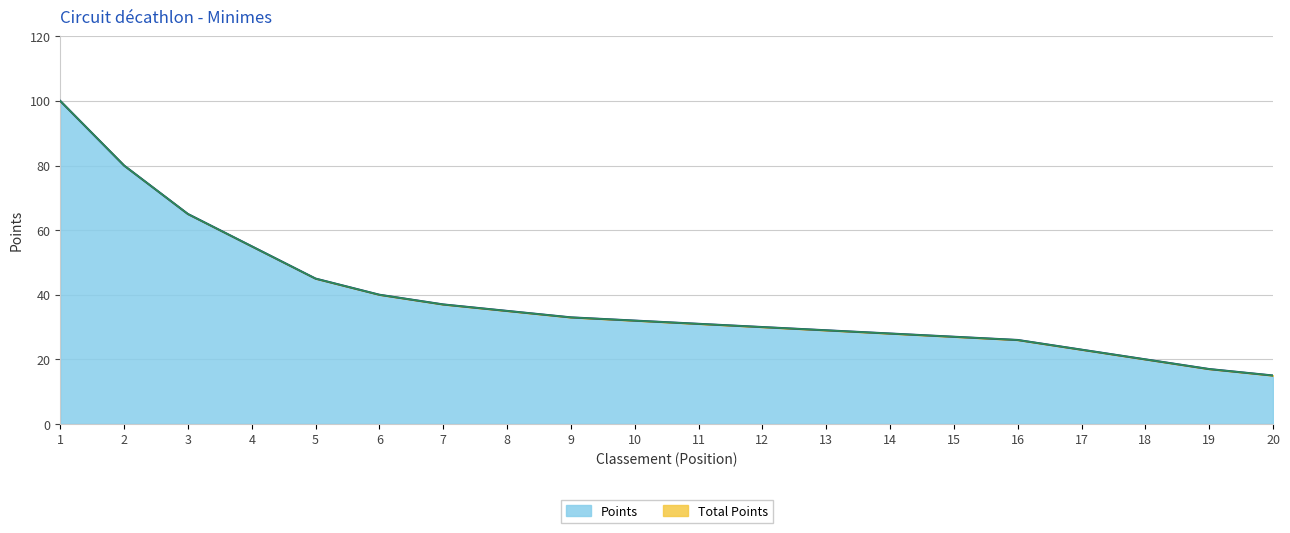

Which label corresponds to the smallest value in the chart?

20